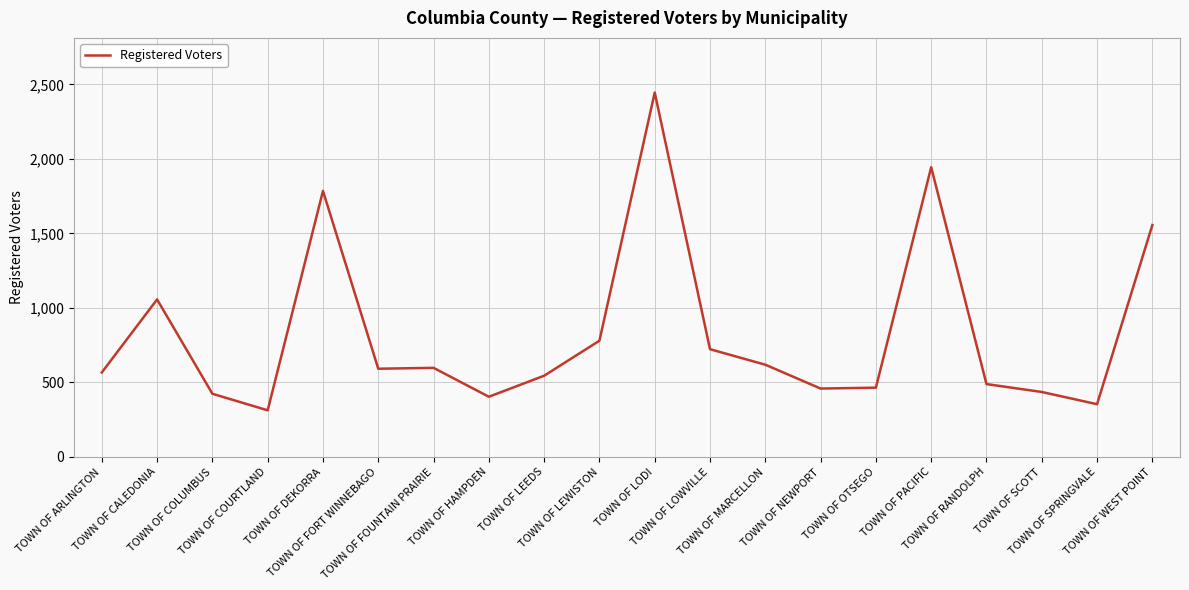

What is the greatest value displayed?

2445